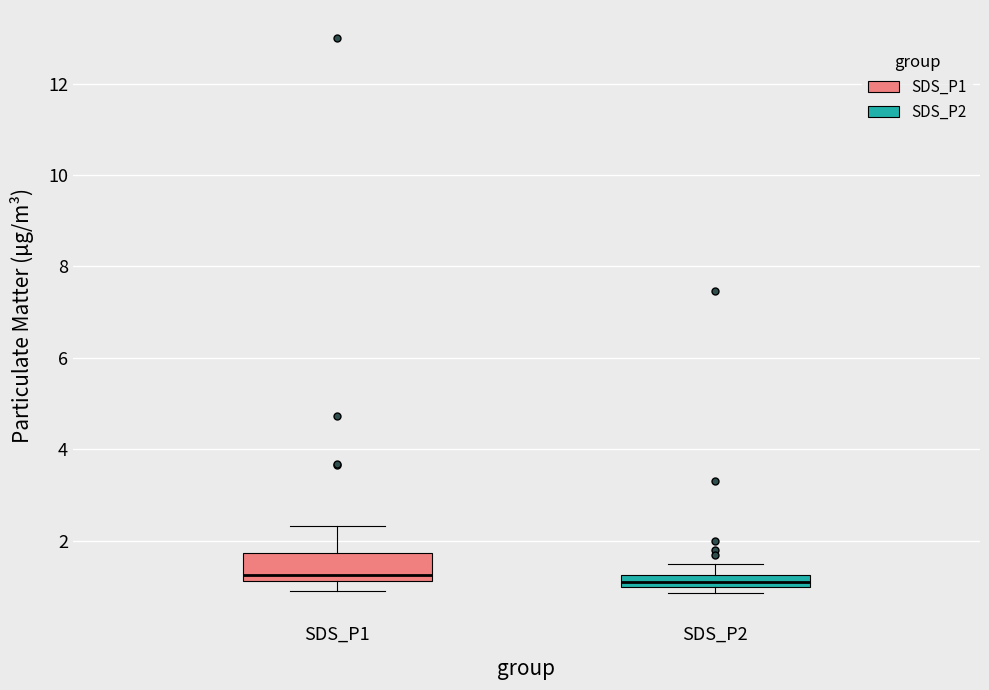

Where does the lower whisker of the box for SDS_P1 end on the y-axis? The values are not printed on the chart, so give them approximately, as read against the axis.

1.0